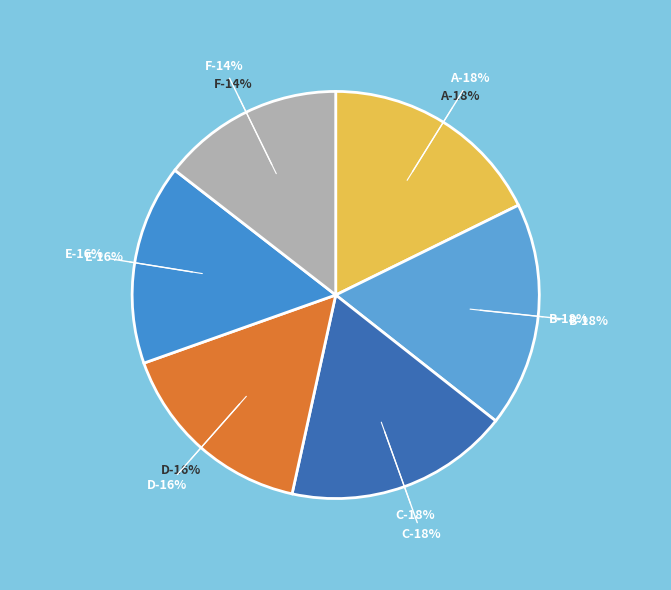

To the nearest percent, what portion does D represent?

16%